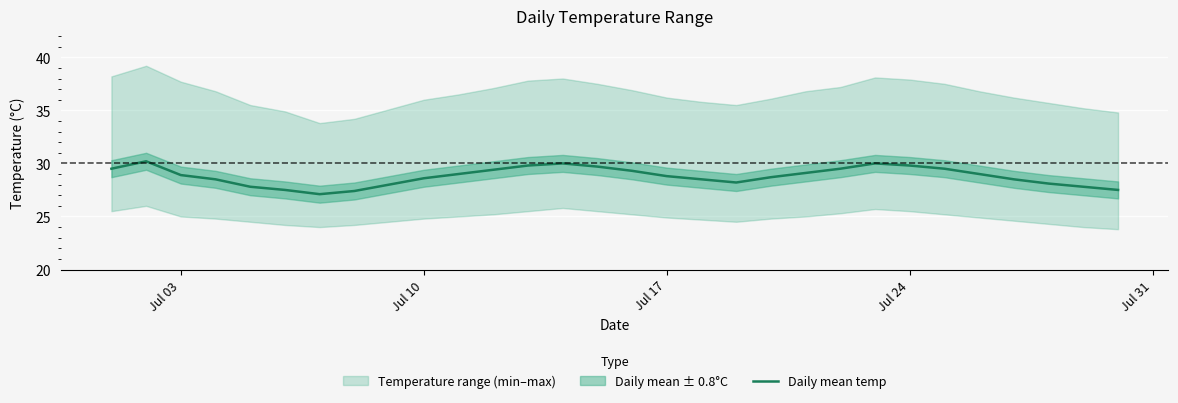

What is the value of the 21st point from the left?

29.1